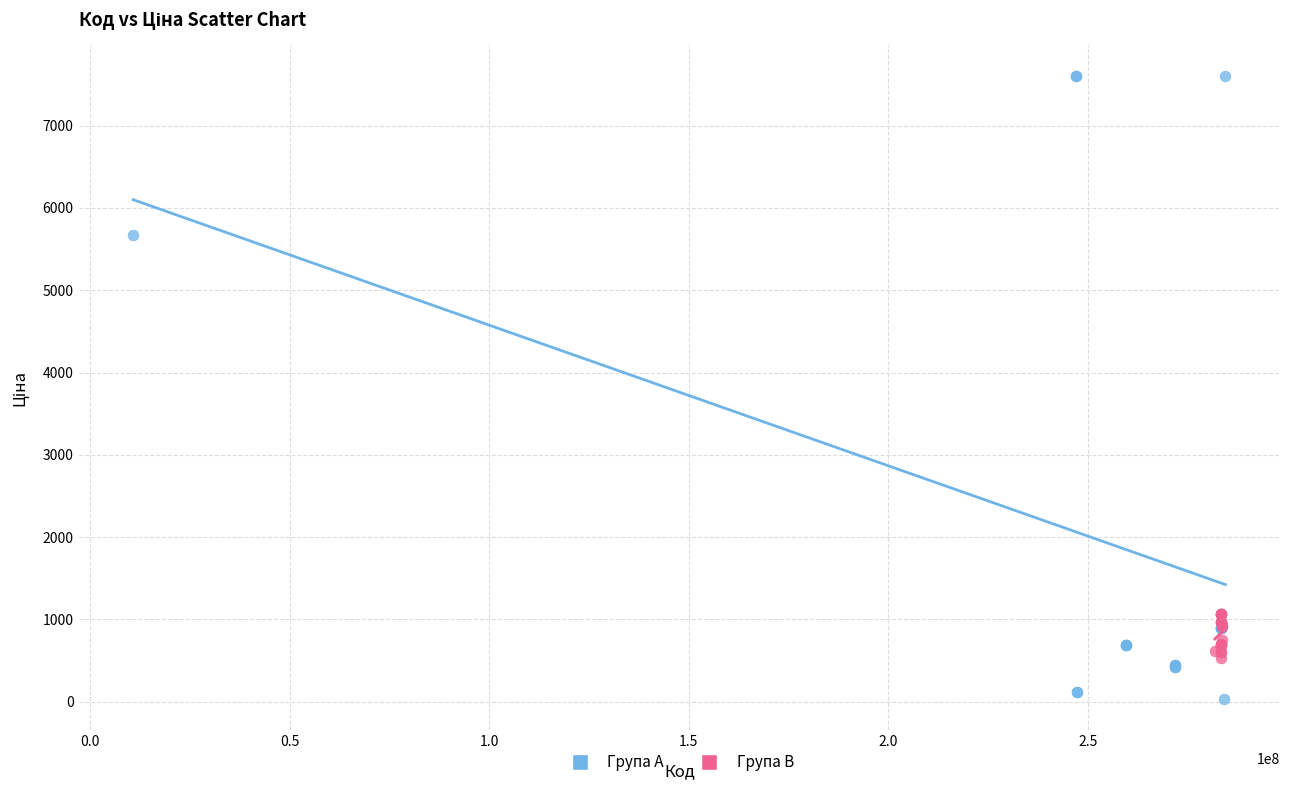

Which series reaches the maximum Y coordinate?

Група A